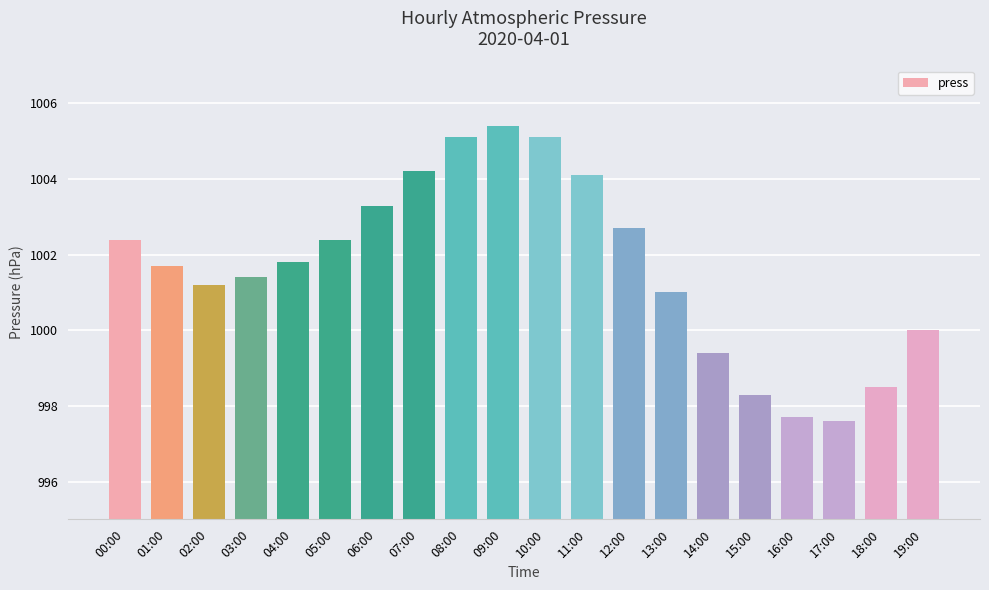

What is the maximum value shown in the chart?

1005.4